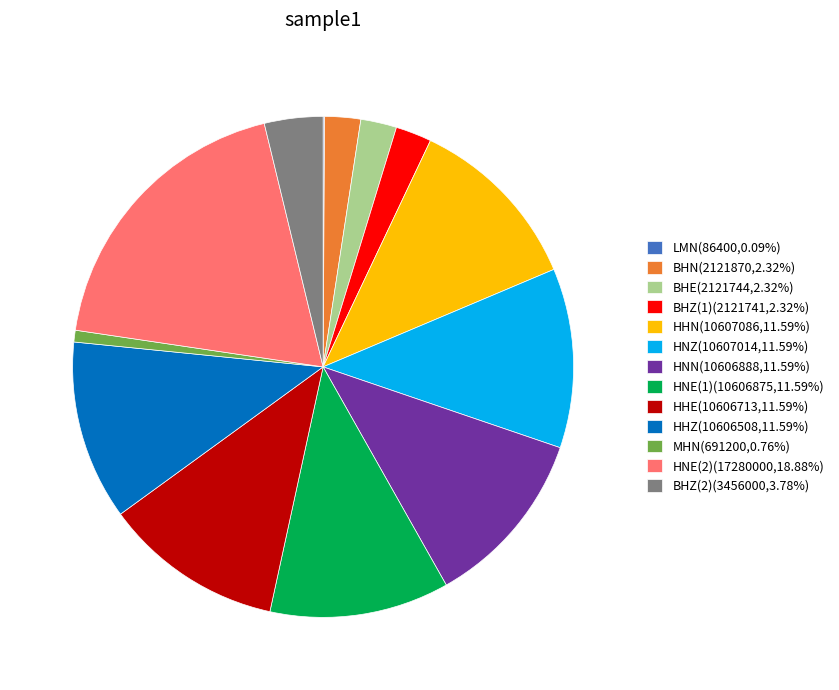

The MHN slice represents 1% of the pie. True or false?

True